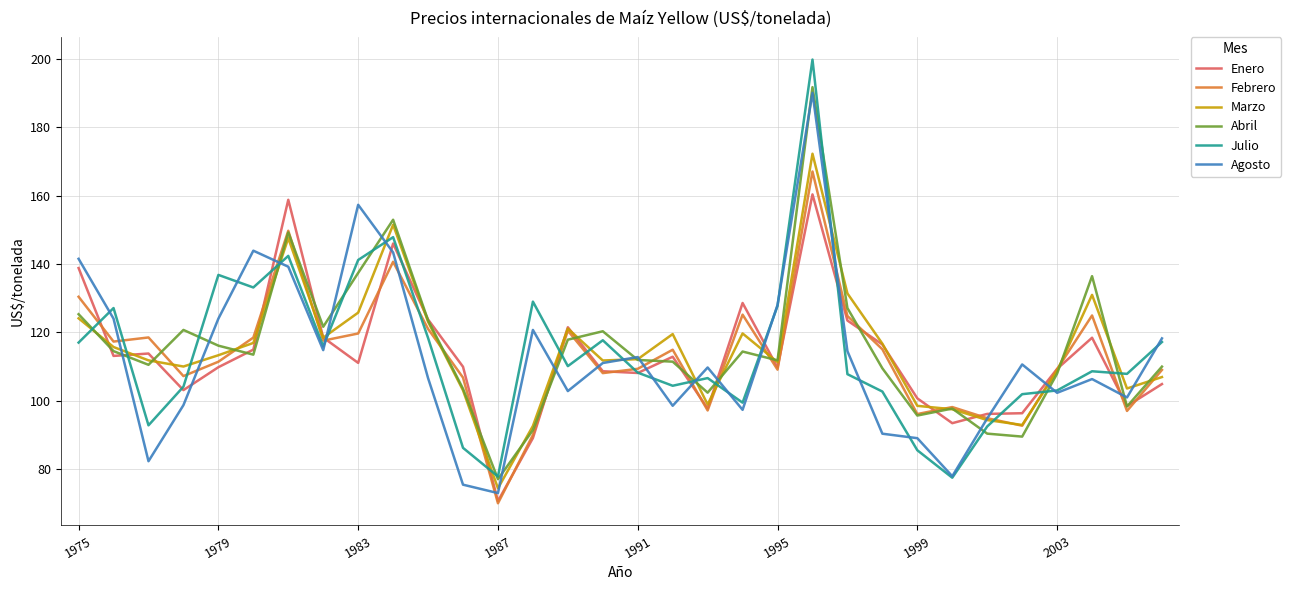

Which series has the widest spread of values?

Julio